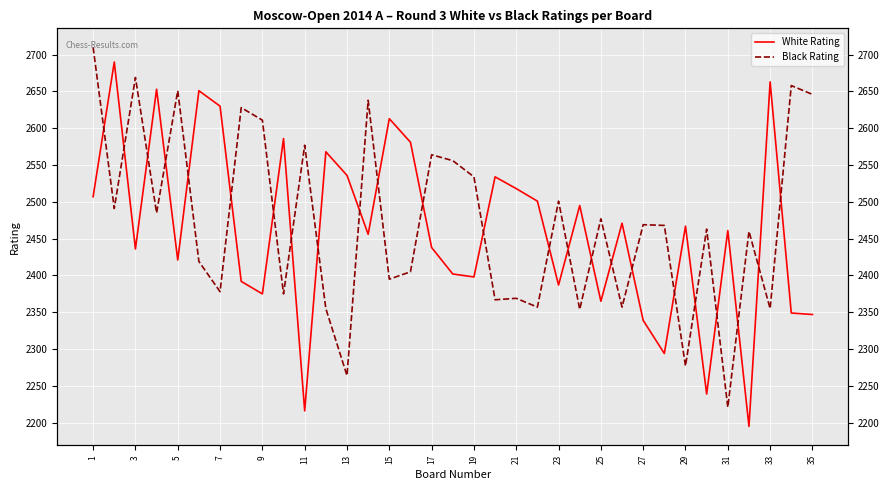

How many values in the Black Rating series exceed 2468?

17